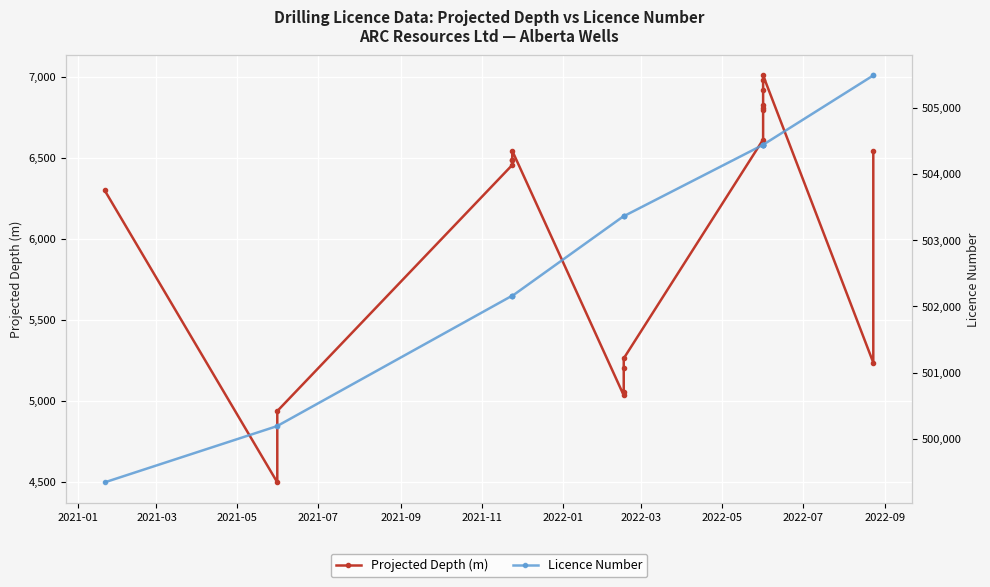

Count the number of data series in this chart.

2